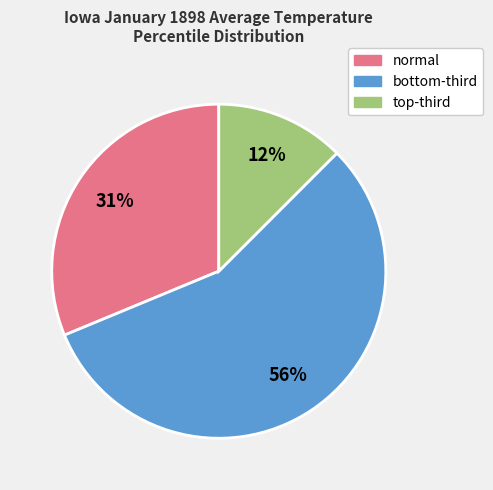

Which category accounts for the majority?

bottom-third